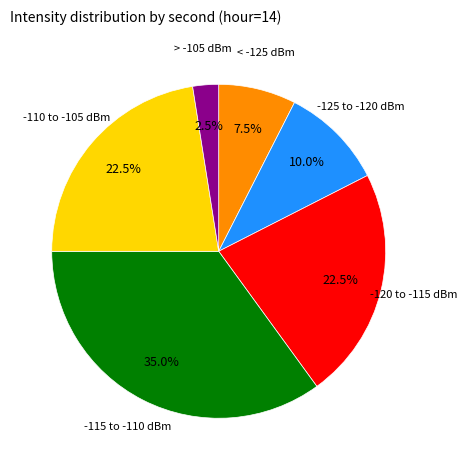

What is the largest slice in the pie chart?

-115 to -110 dBm